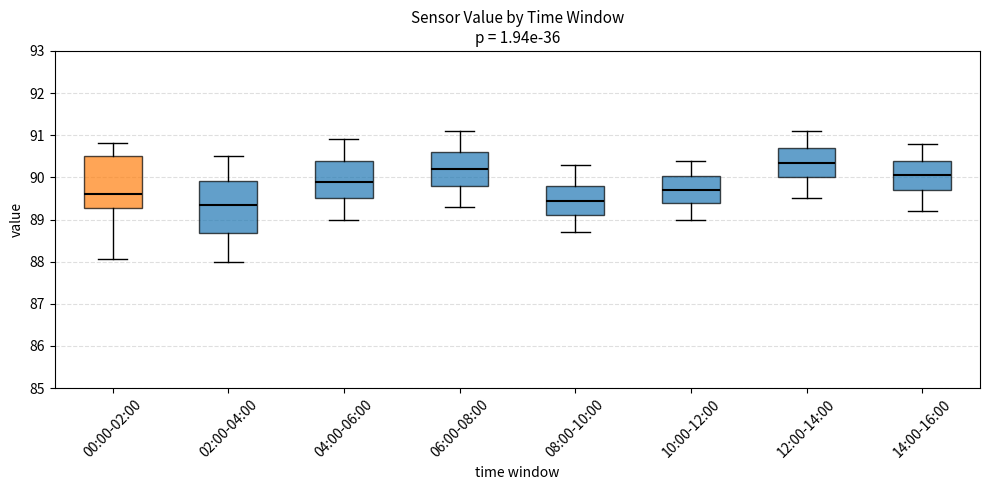

Reading left to right, read every box against the y-axis: the position of its median line, the range the box covers, and the ends of its whiskers. The values are not printed on the chart, so give them approximately, as read against the axis.

00:00-02:00: median 89.6, box 89.3 to 90.5, whiskers 88.1 to 90.8
02:00-04:00: median 89.4, box 88.7 to 89.9, whiskers 88.0 to 90.5
04:00-06:00: median 89.9, box 89.5 to 90.4, whiskers 89.0 to 90.9
06:00-08:00: median 90.2, box 89.8 to 90.6, whiskers 89.3 to 91.1
08:00-10:00: median 89.5, box 89.1 to 89.8, whiskers 88.7 to 90.3
10:00-12:00: median 89.7, box 89.4 to 90.0, whiskers 89.0 to 90.4
12:00-14:00: median 90.4, box 90.0 to 90.7, whiskers 89.5 to 91.1
14:00-16:00: median 90.1, box 89.7 to 90.4, whiskers 89.2 to 90.8